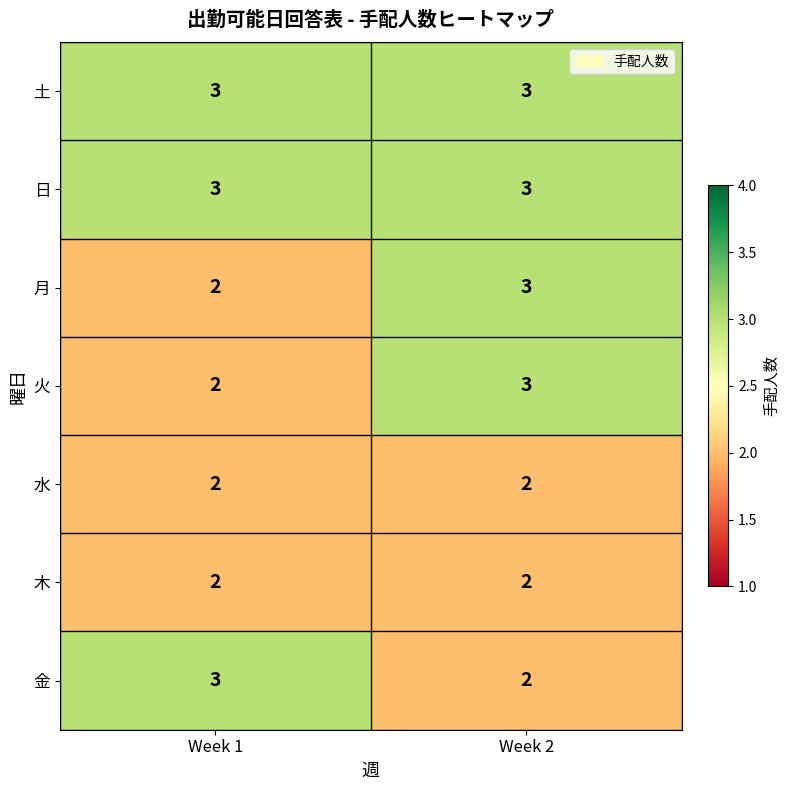

What value does the 火 series have at Week 2?

3